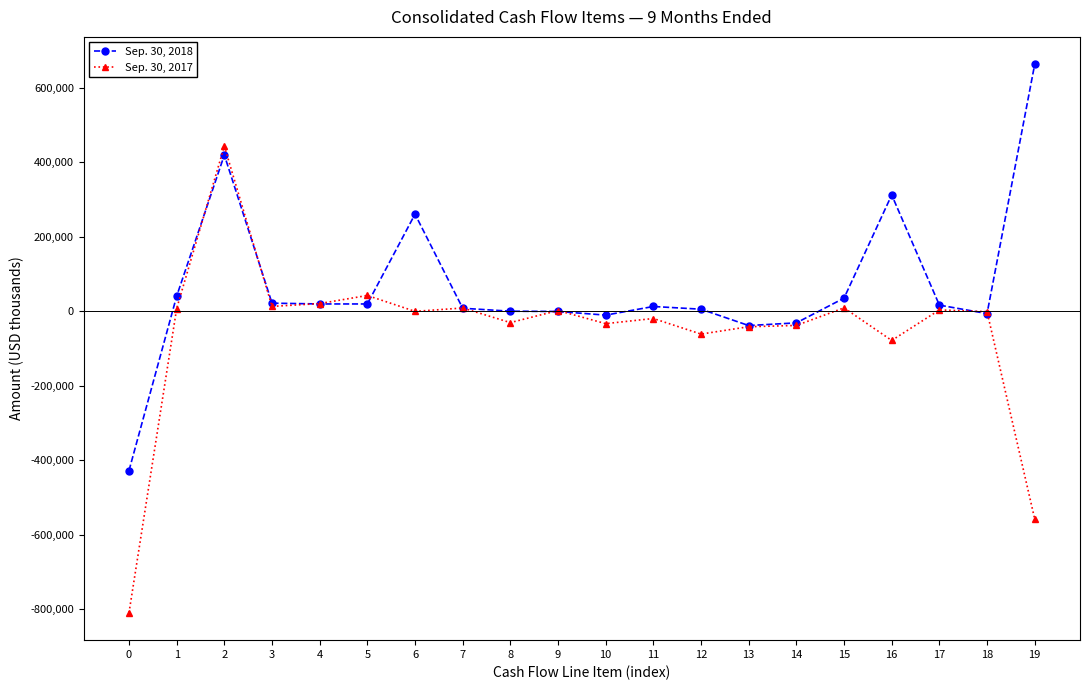

How many categories are shown in the chart?

20